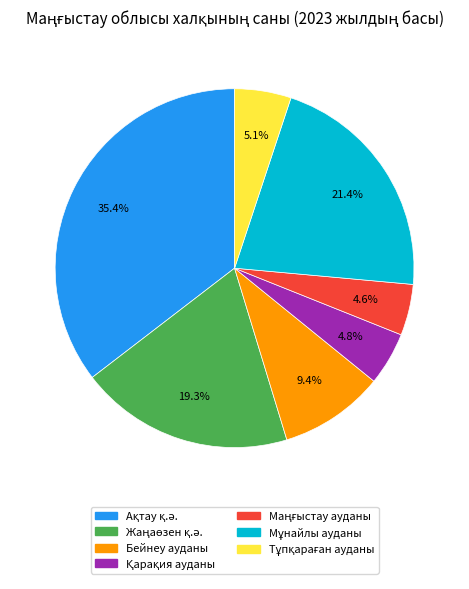

Is there a majority slice in this chart?

No